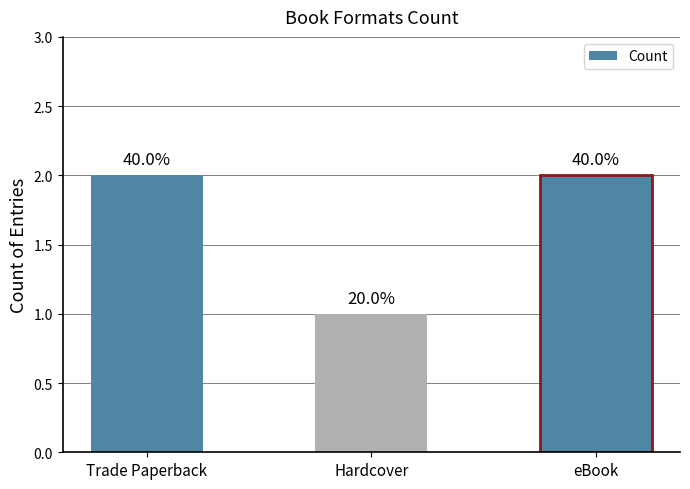

What is the sum of all values?

5